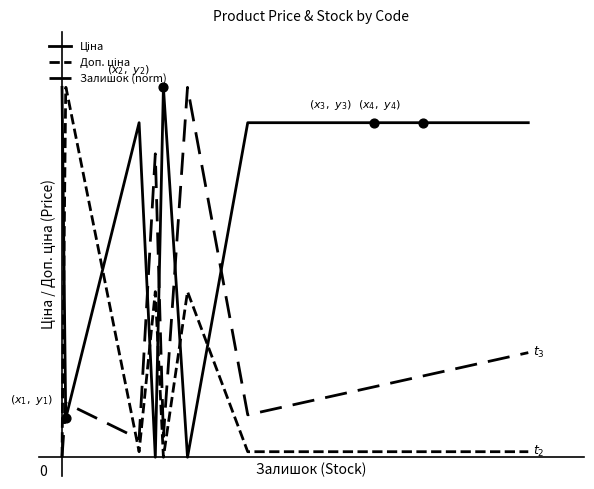

Does the chart have visible grid lines?

No